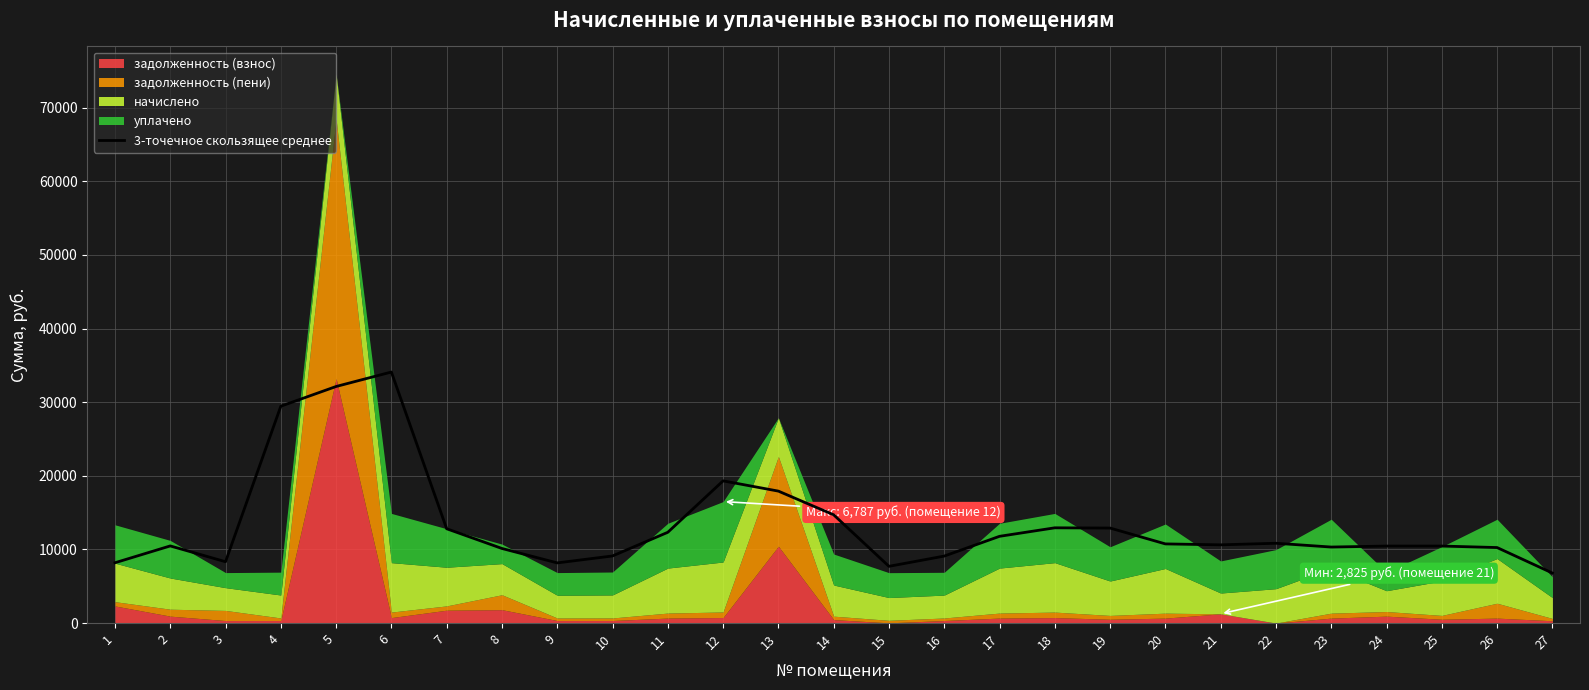

Rank the categories by value from highest to lowest.

6, 5, 4, 12, 13, 14, 18, 19, 7, 11, 17, 22, 20, 21, 2, 24, 25, 23, 26, 8, 10, 16, 3, 1, 9, 15, 27